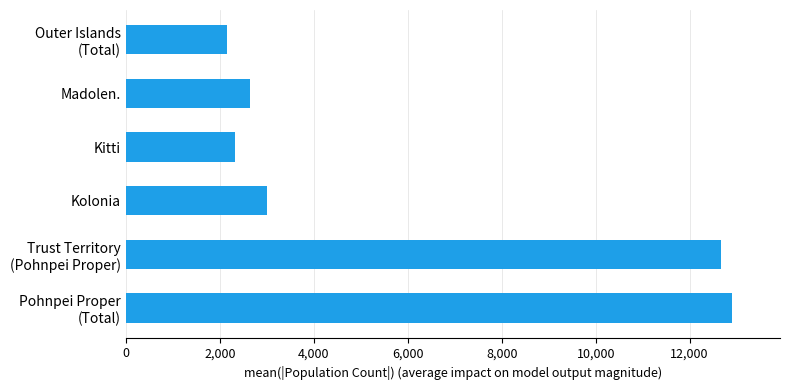

What is the minimum value shown in the chart?

2157